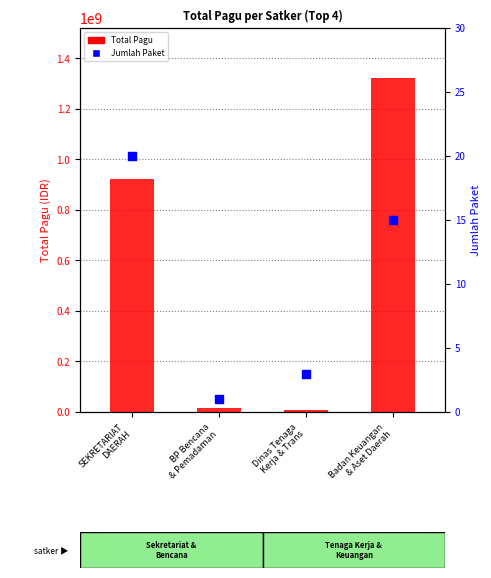

Which series has the widest spread of Y values?

Total Pagu